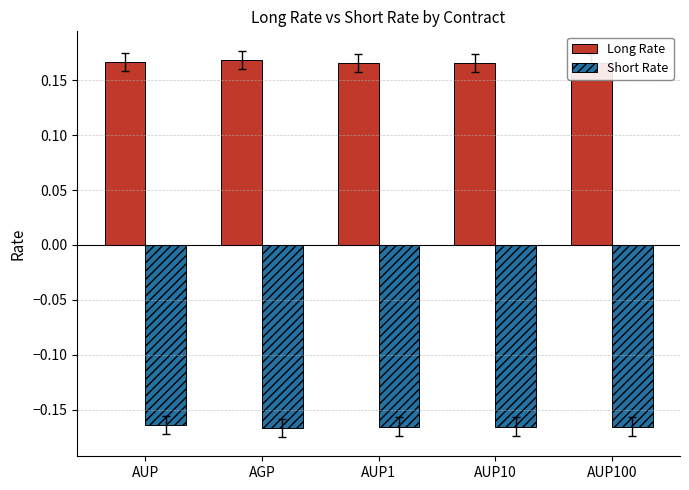

List the labels in order of Short Rate value, smallest first.

AGP, AUP1, AUP10, AUP100, AUP